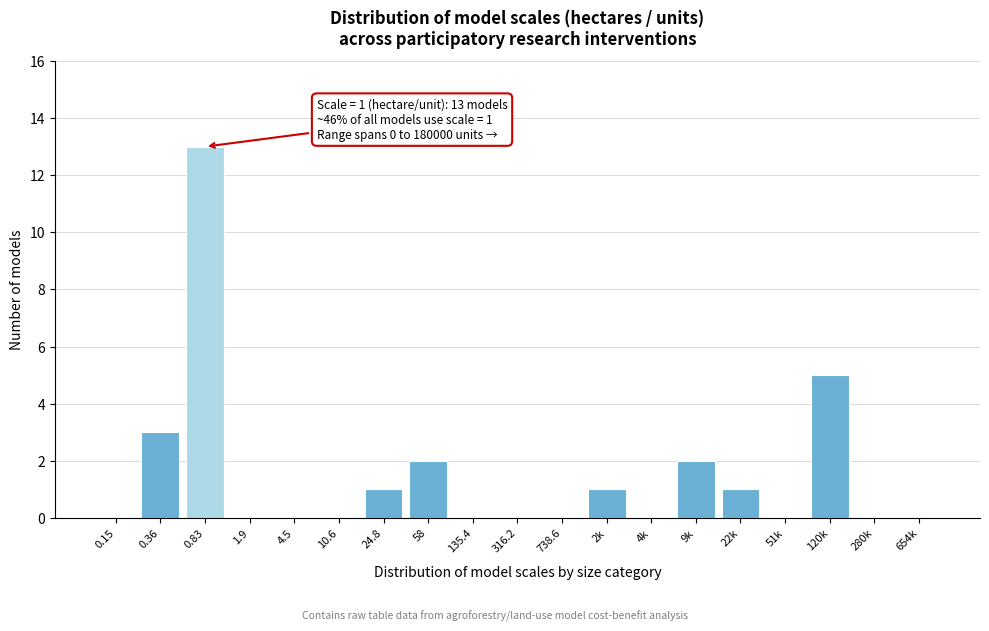

Reading left to right, what are all the values shown in this chart?

0.15=0	0.36=3	0.83=13	1.9=0	4.5=0	10.6=0	24.8=1	58=2	135.4=0	316.2=0	738.6=0	2k=1	4k=0	9k=2	22k=1	51k=0	120k=5	280k=0	654k=0